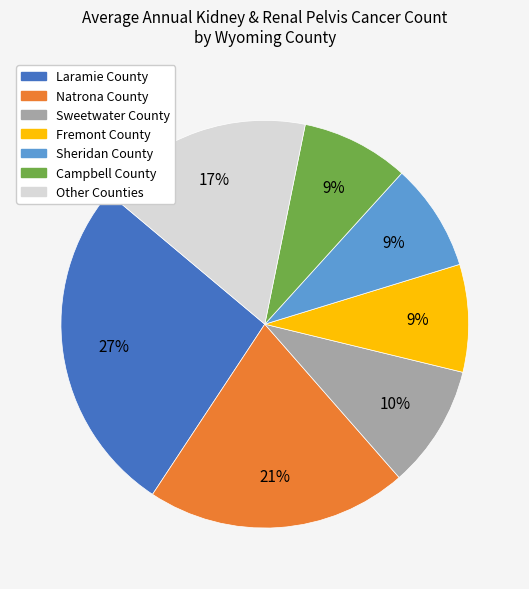

To the nearest percent, what is the difference between the largest and smallest slice percentages?

18%